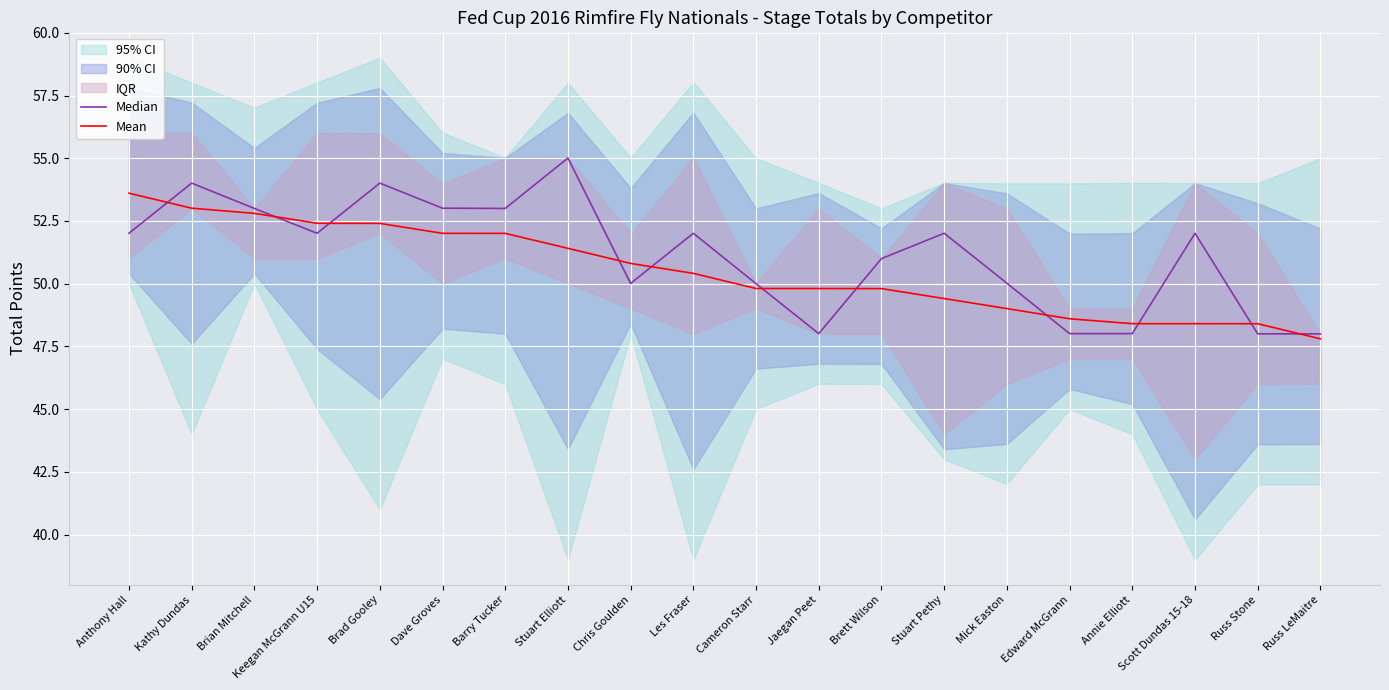

After their last crossing, which series has the higher values: Mean or Median?

Median